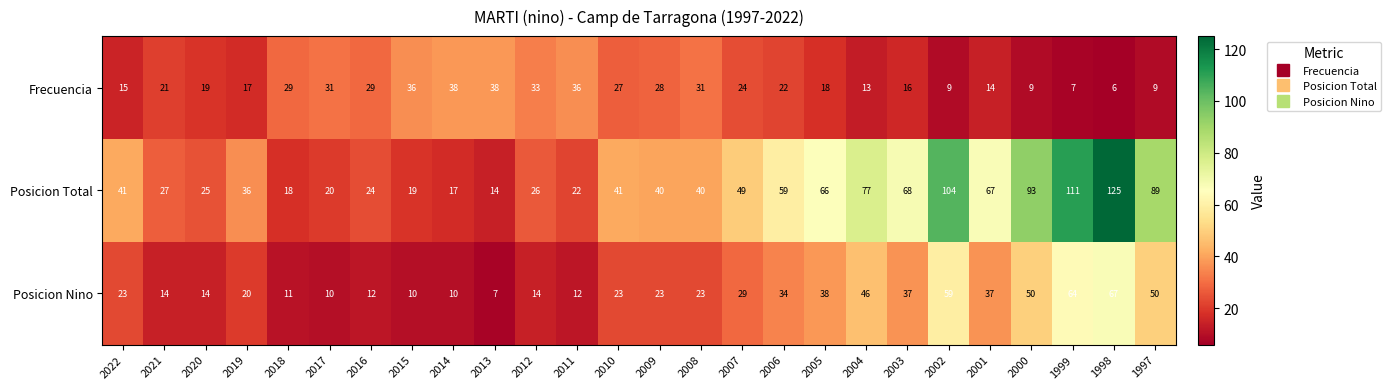

Which series has the widest spread of values?

Posicion Total